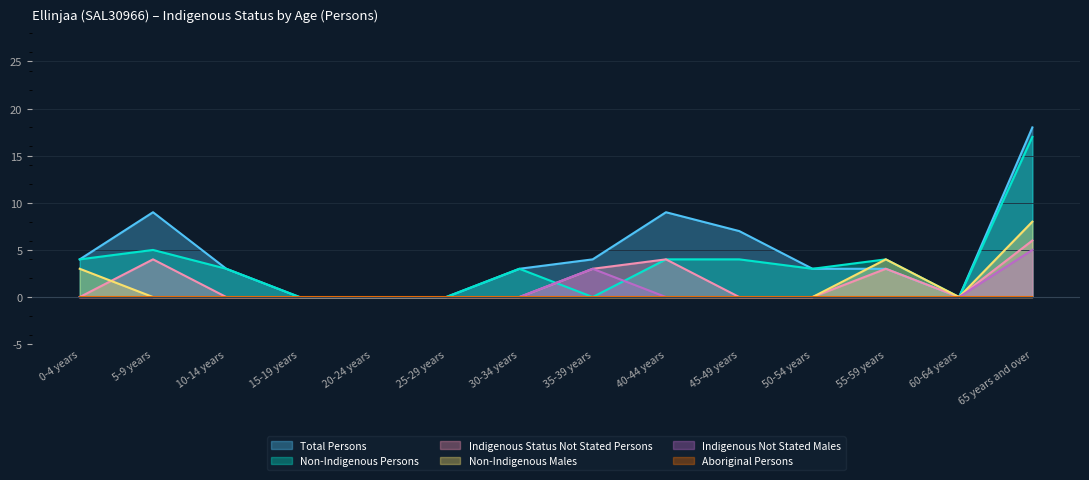

Between 40-44 years and 30-34 years, which is larger?

40-44 years